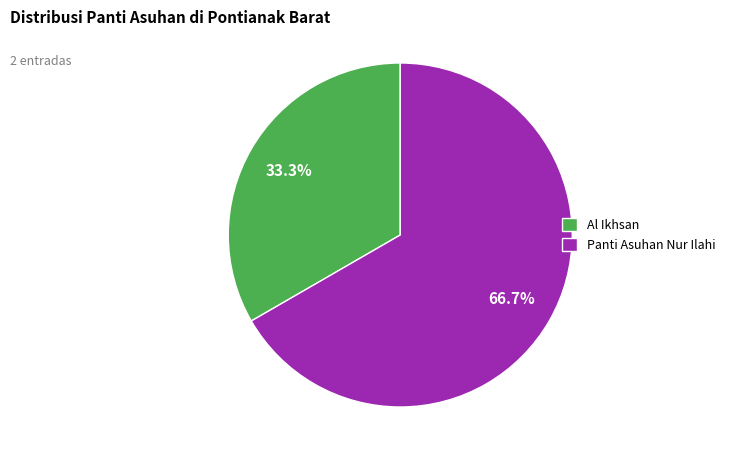

Is the sum of Panti Asuhan Nur Ilahi and Al Ikhsan greater than half?

Yes